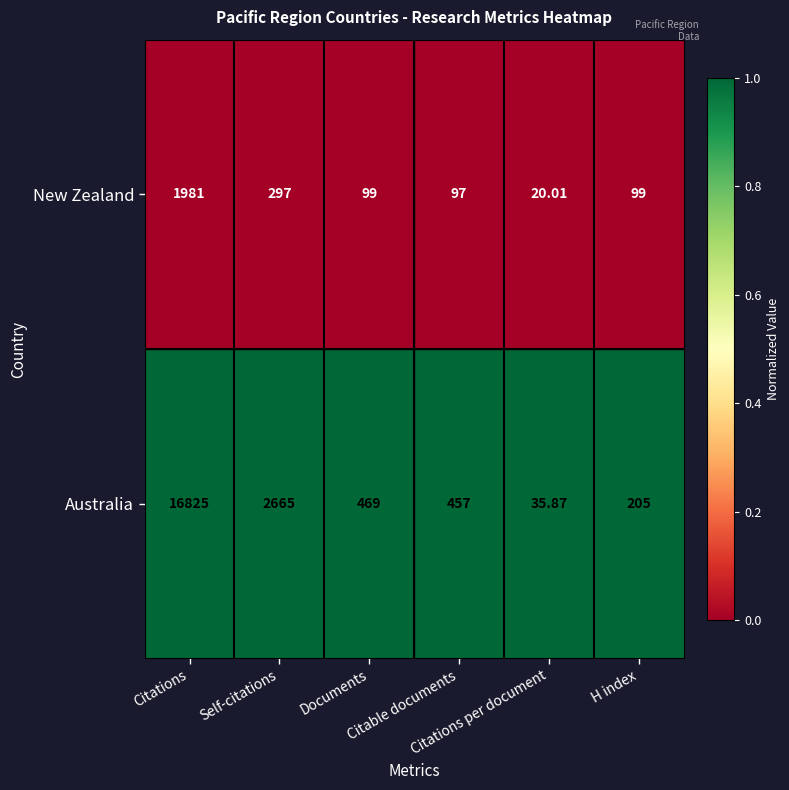

Which series has the largest range (max minus min)?

Australia